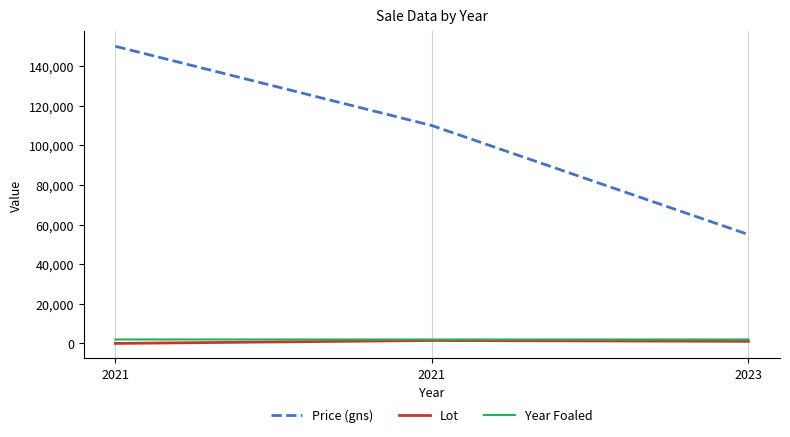

What are all the series names shown in the legend?

Price (gns), Lot, Year Foaled